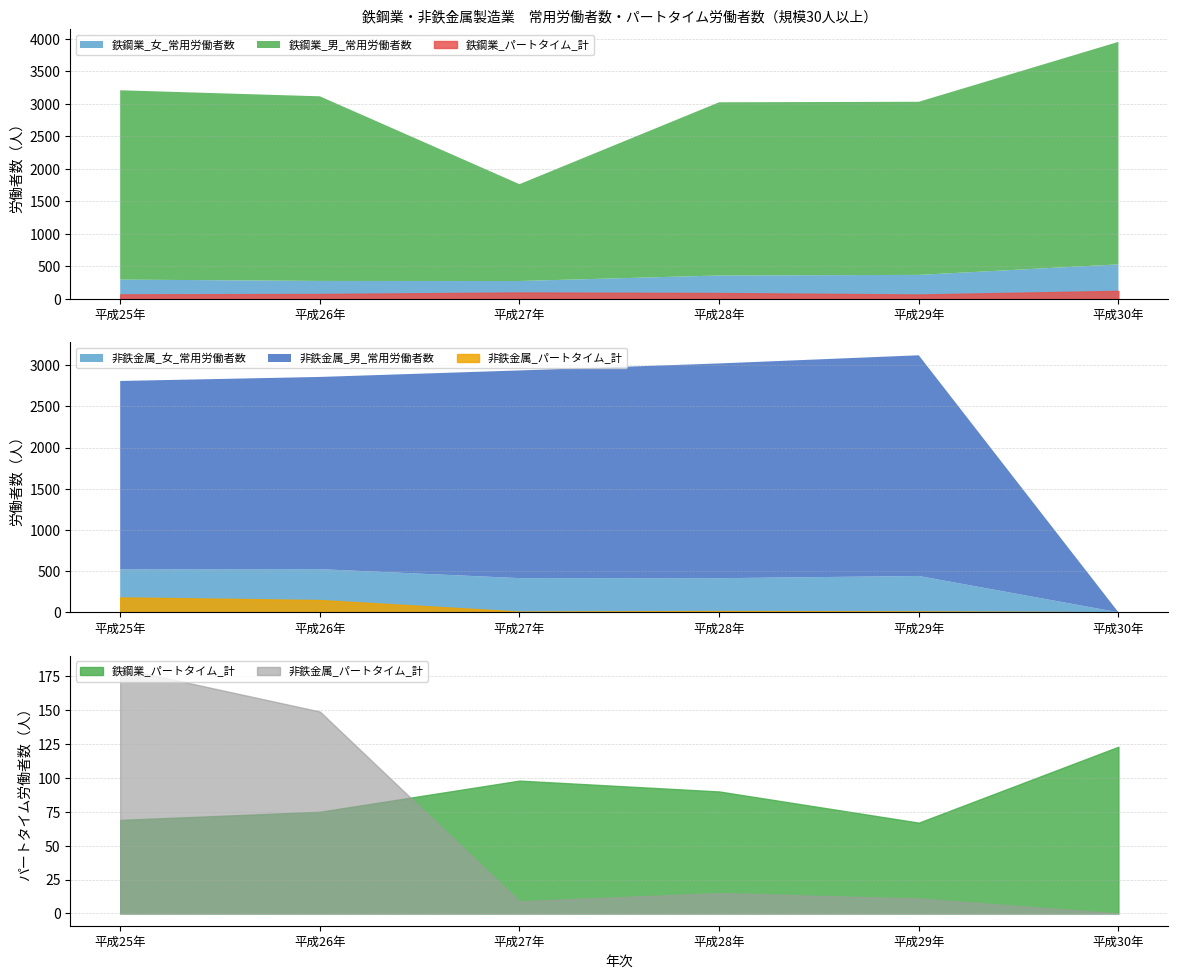

How many intersections are there between 鉄鋼業_女_常用労働者数 and 非鉄金属_女_常用労働者数?

1